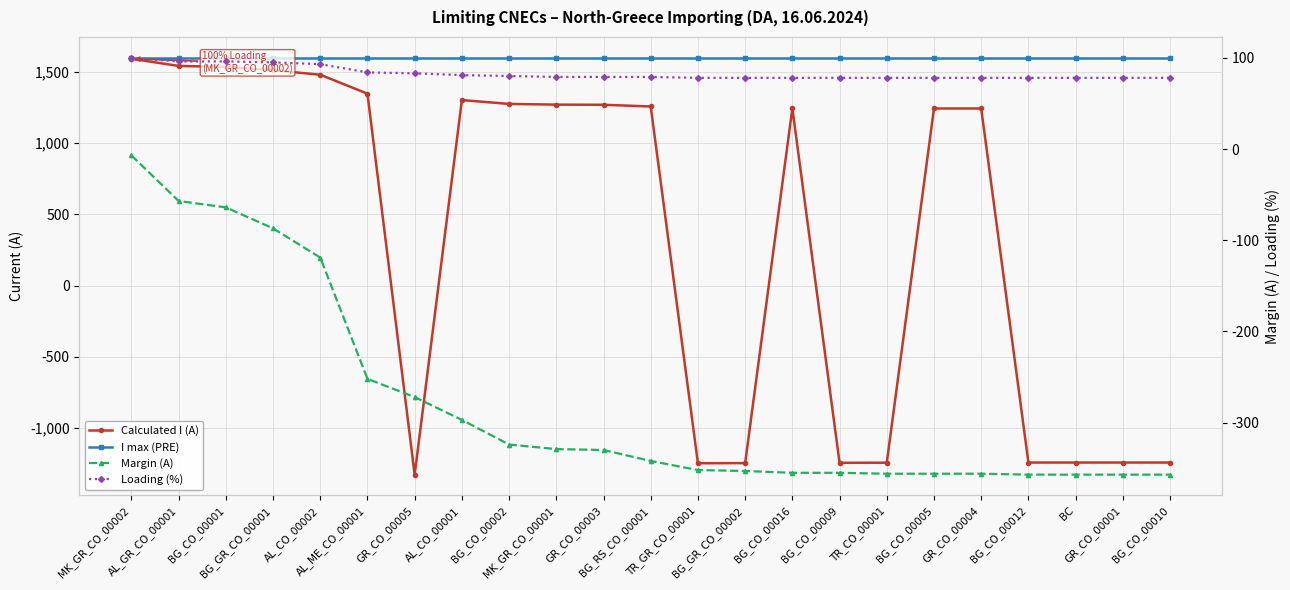

True or false: Calculated I (A) and I max (PRE) intersect in this chart.

False